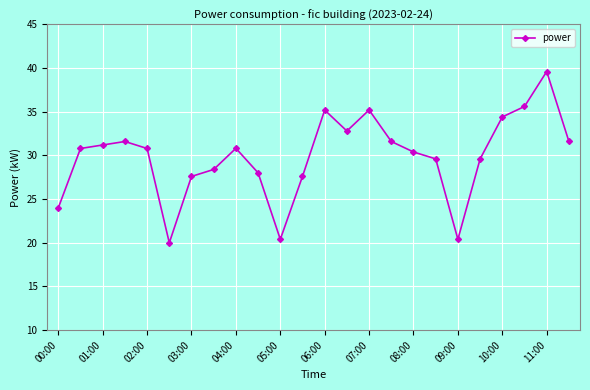

What is the difference between the second highest and second lowest values?

15.2